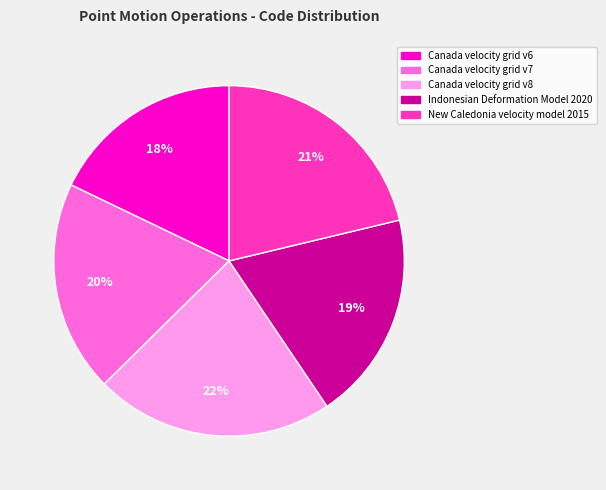

To the nearest percent, what is the difference between the Indonesian Deformation Model 2020 and New Caledonia velocity model 2015 slice percentages?

2%